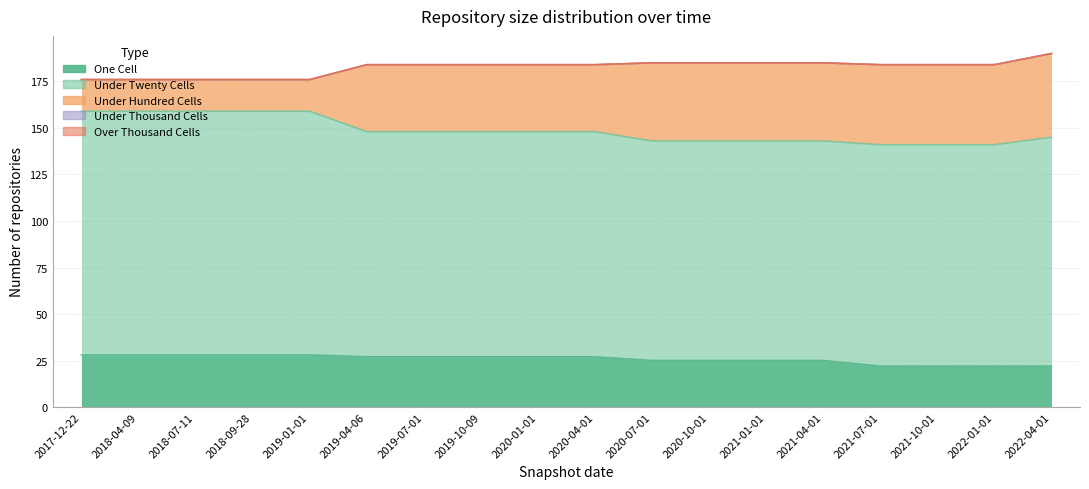

Which category has the highest value in the under_twenty_cells series?

2017-12-22